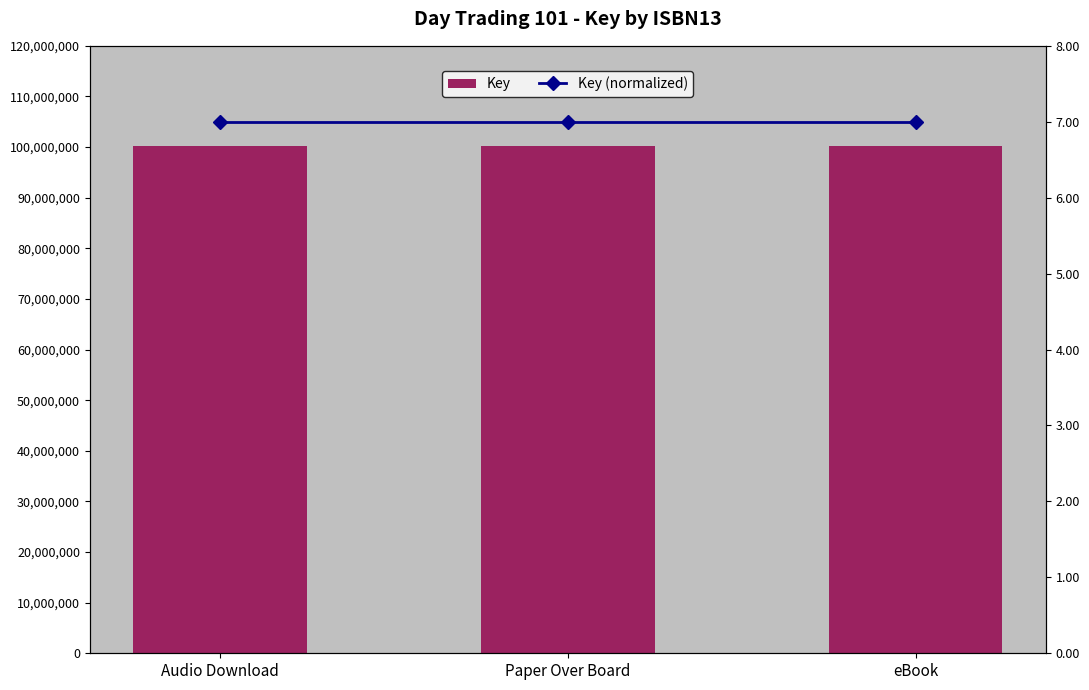

What position from the left is eBook?

3